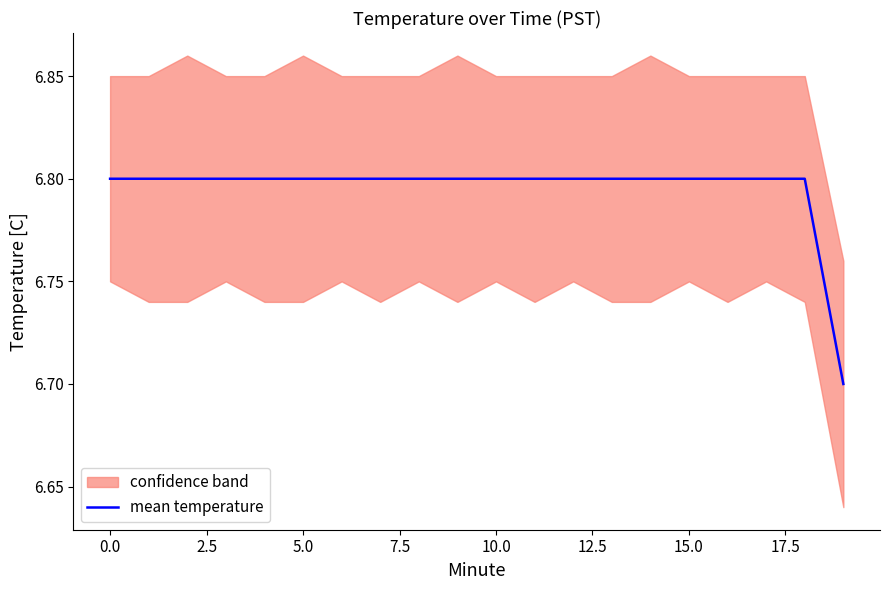

Count the values in the range 6 to 7.

20